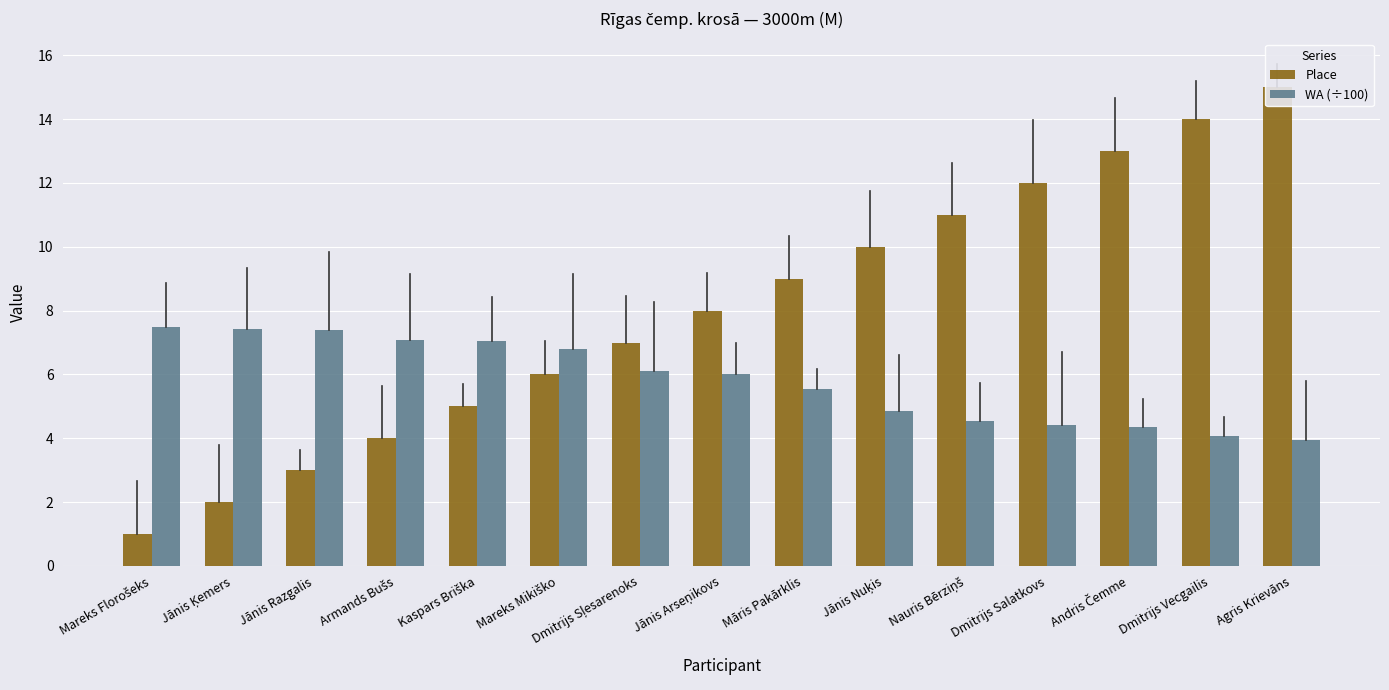

Between Dmitrijs Salatkovs and Jānis Razgalis, which is larger?

Dmitrijs Salatkovs